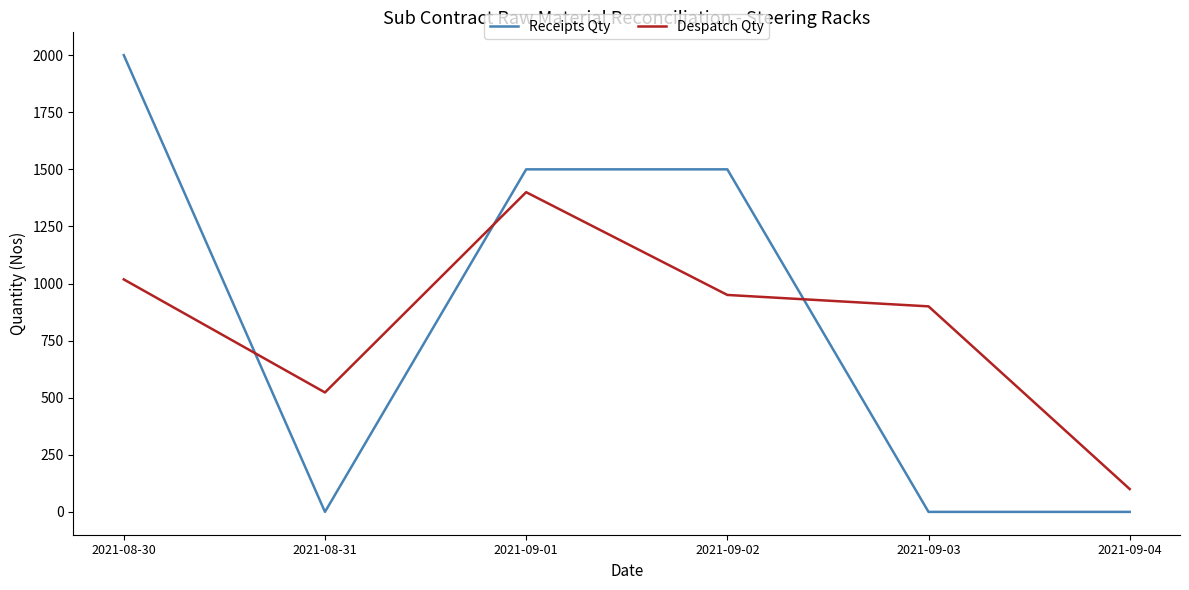

Reading left to right, what are all the values shown in this chart?

Receipts Qty: 2000	0	1500	1500	0	0
Despatch Qty: 1018	523	1400	950	900	100